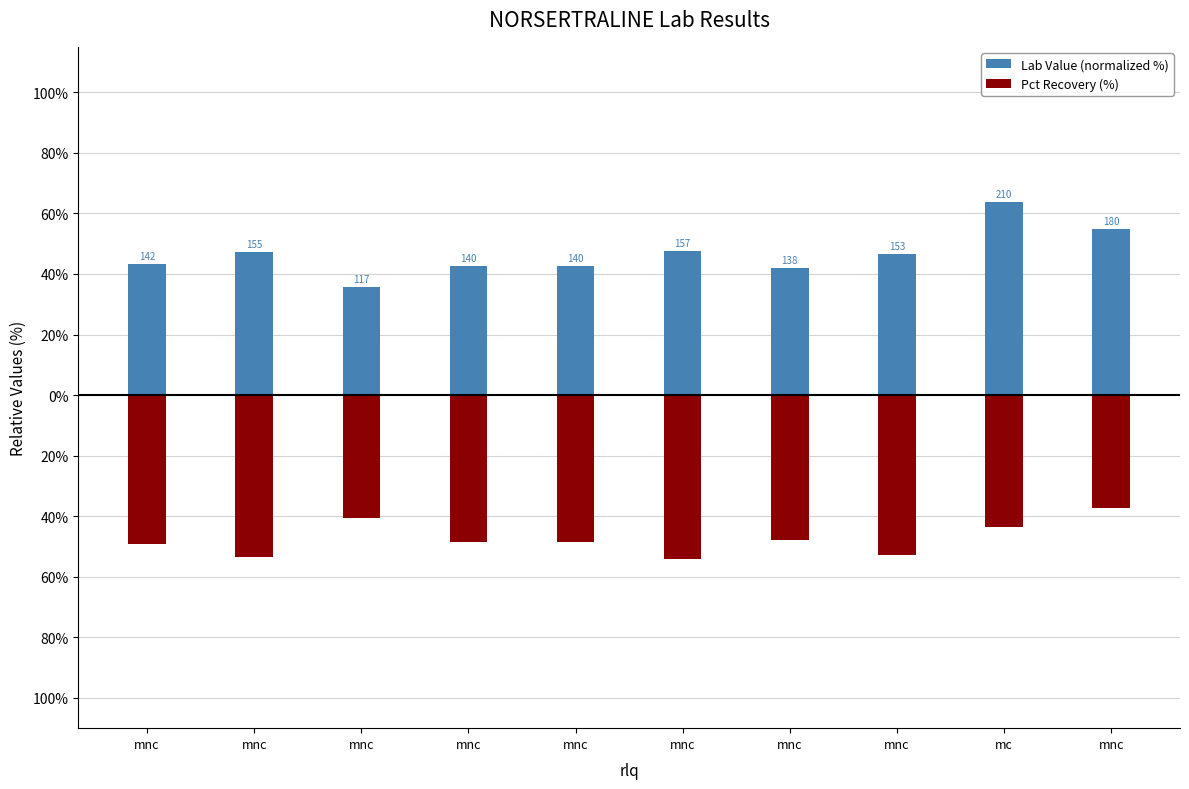

What is the sum of the Lab Value (normalized %) values at mnc and mnc?

89.1